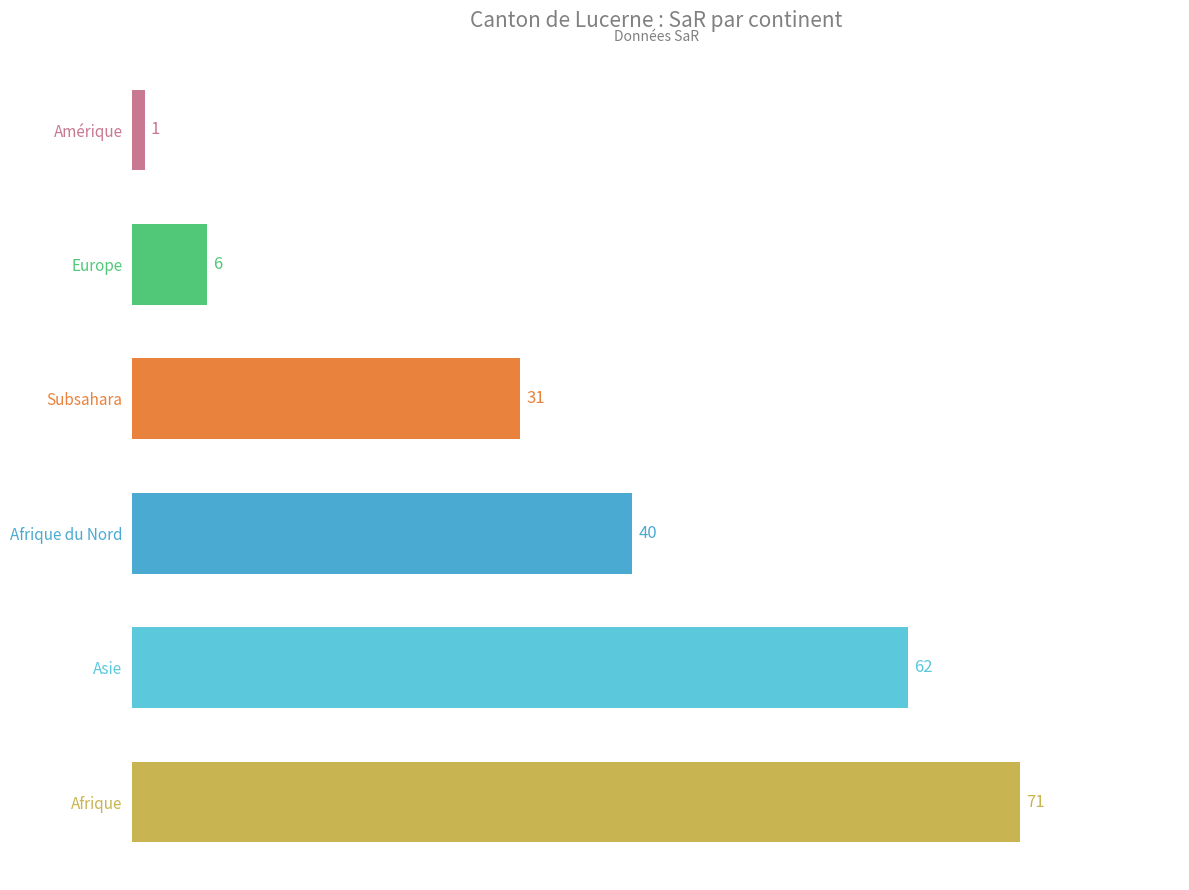

List the labels in order of value, largest first.

Afrique, Asie, Afrique du Nord, Subsahara, Europe, Amérique